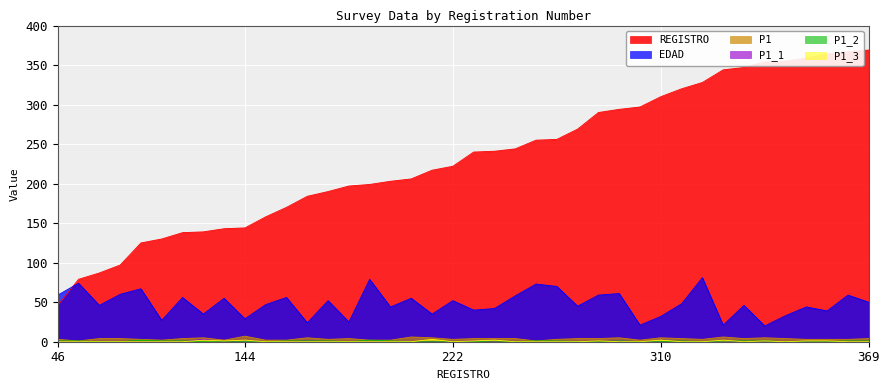

At how many categories does at least one series exceed 159?

29